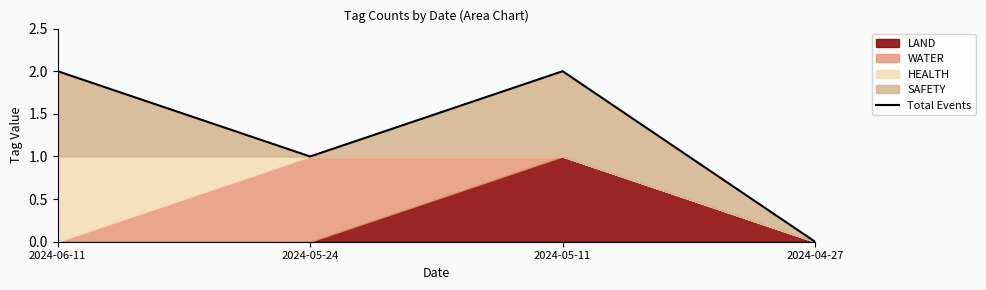

Rank the categories by value from highest to lowest.

2024-06-11, 2024-05-11, 2024-05-24, 2024-04-27